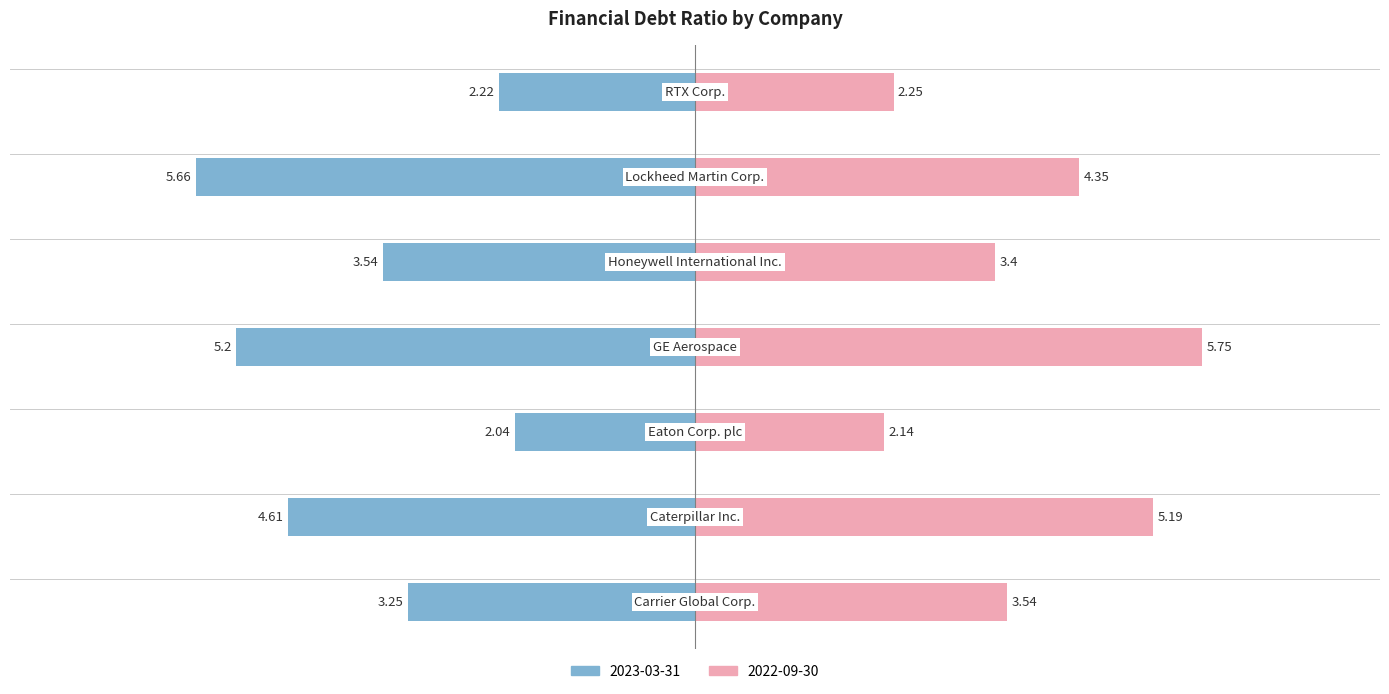

How many data points in 2022-09-30 are above 3?

5